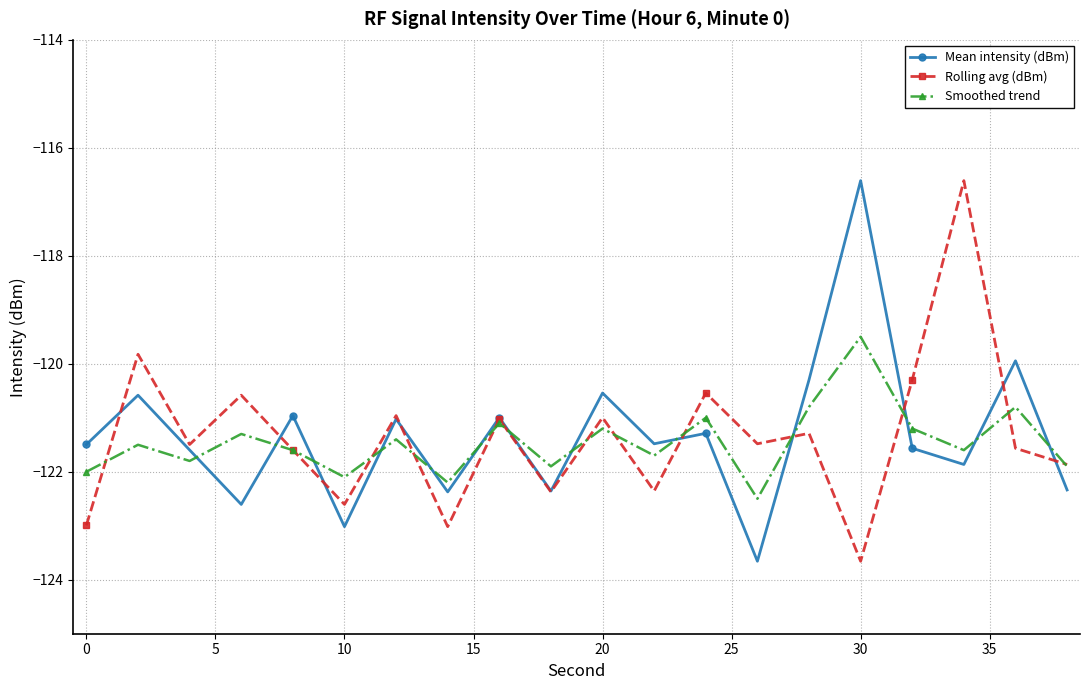

True or false: Rolling avg (dBm) has more than 0 points higher than both neighbors.

True